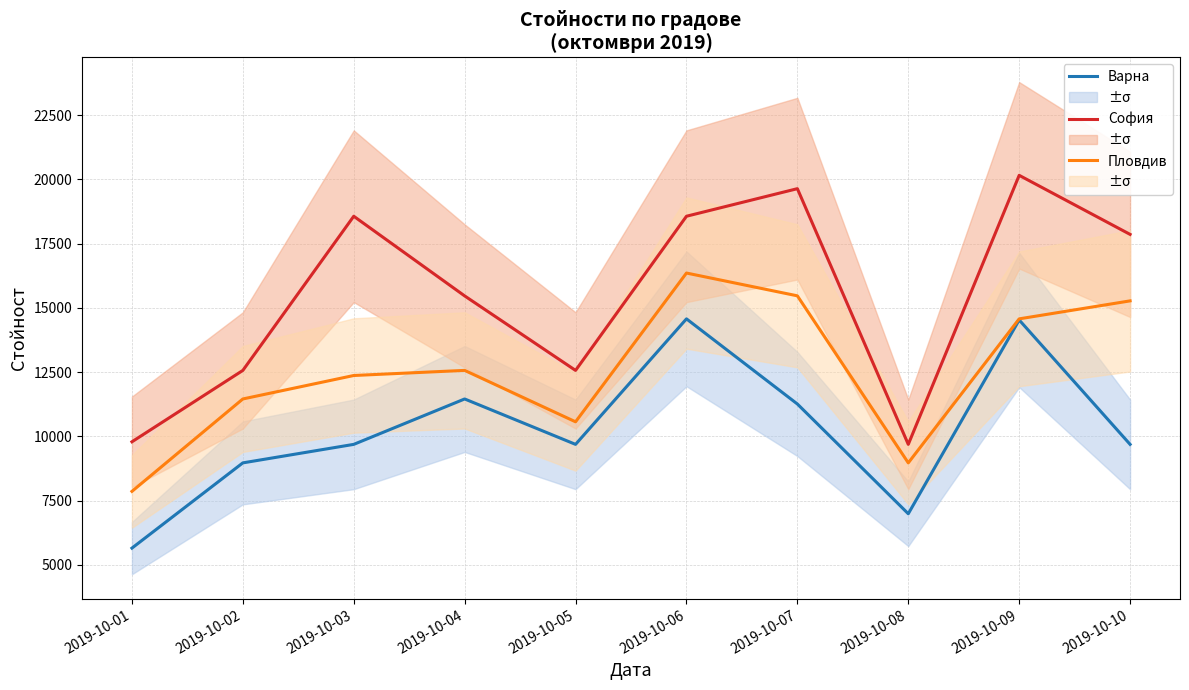

How many values in the Варна series are below 9685?

3